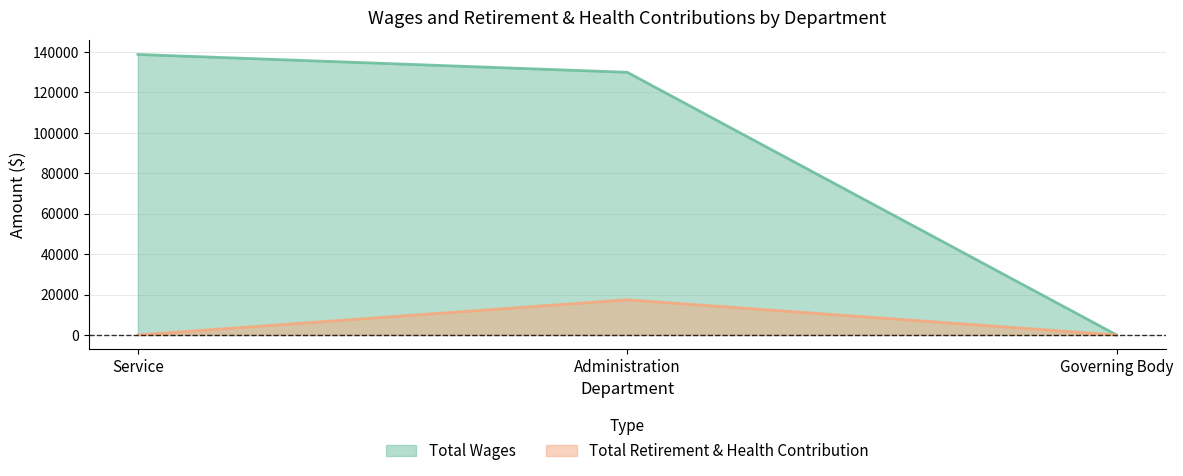

Reading left to right, transcribe all the data shown in this chart.

Total Wages: 138739	129924	0
Total Retirement & Health Contribution: 0	17394	0